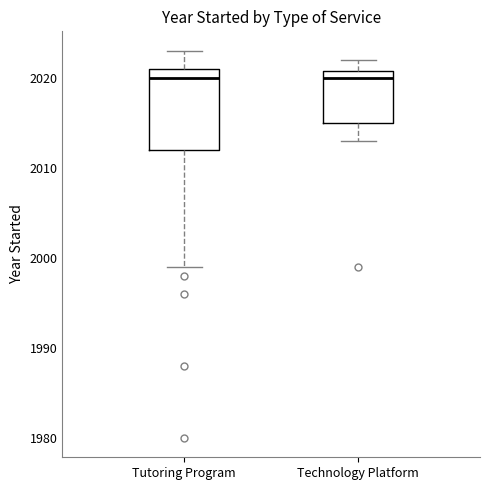

Where is the upper edge of the box for Technology Platform on the y-axis? The values are not printed on the chart, so give them approximately, as read against the axis.

2021